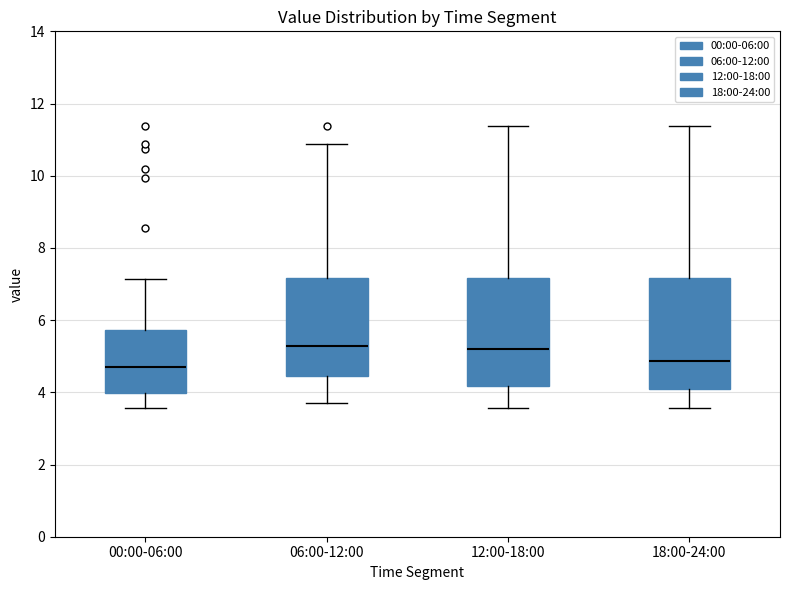

Where does the upper whisker of the box for 06:00-12:00 end on the y-axis? The values are not printed on the chart, so give them approximately, as read against the axis.

10.8